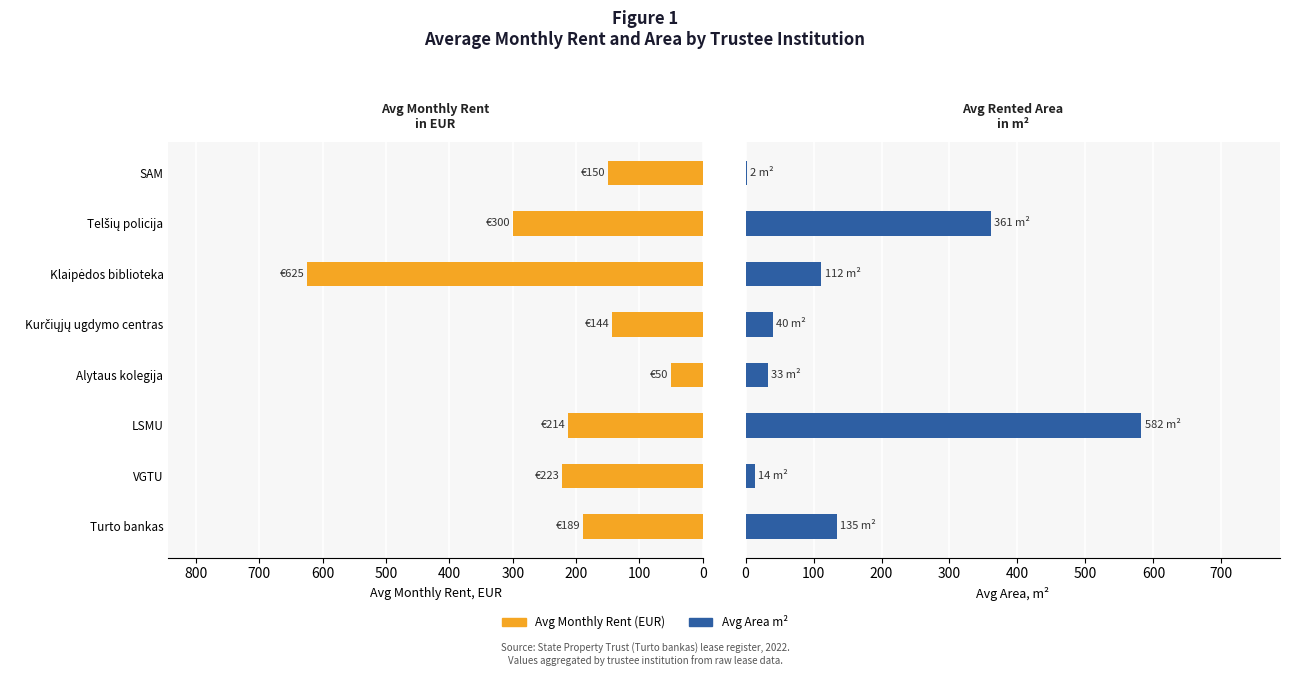

Does the chart contain any negative values?

No